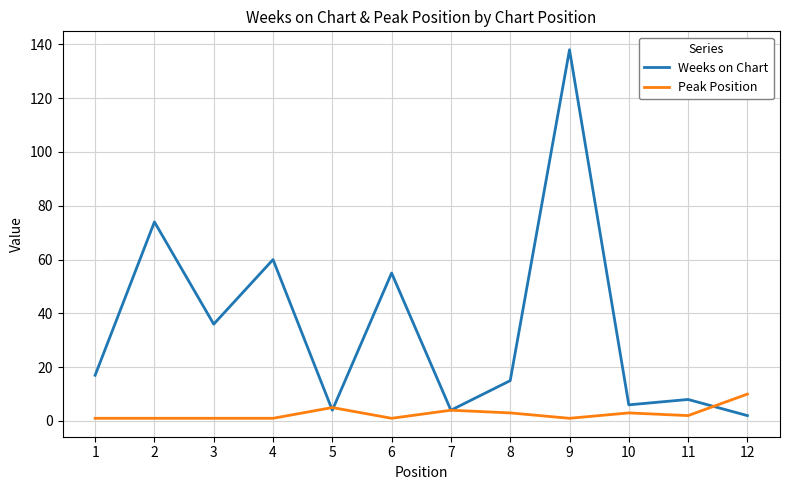

Reading left to right, what are all the values shown in this chart?

Weeks on Chart: 17	74	36	60	4	55	4	15	138	6	8	2
Peak Position: 1	1	1	1	5	1	4	3	1	3	2	10